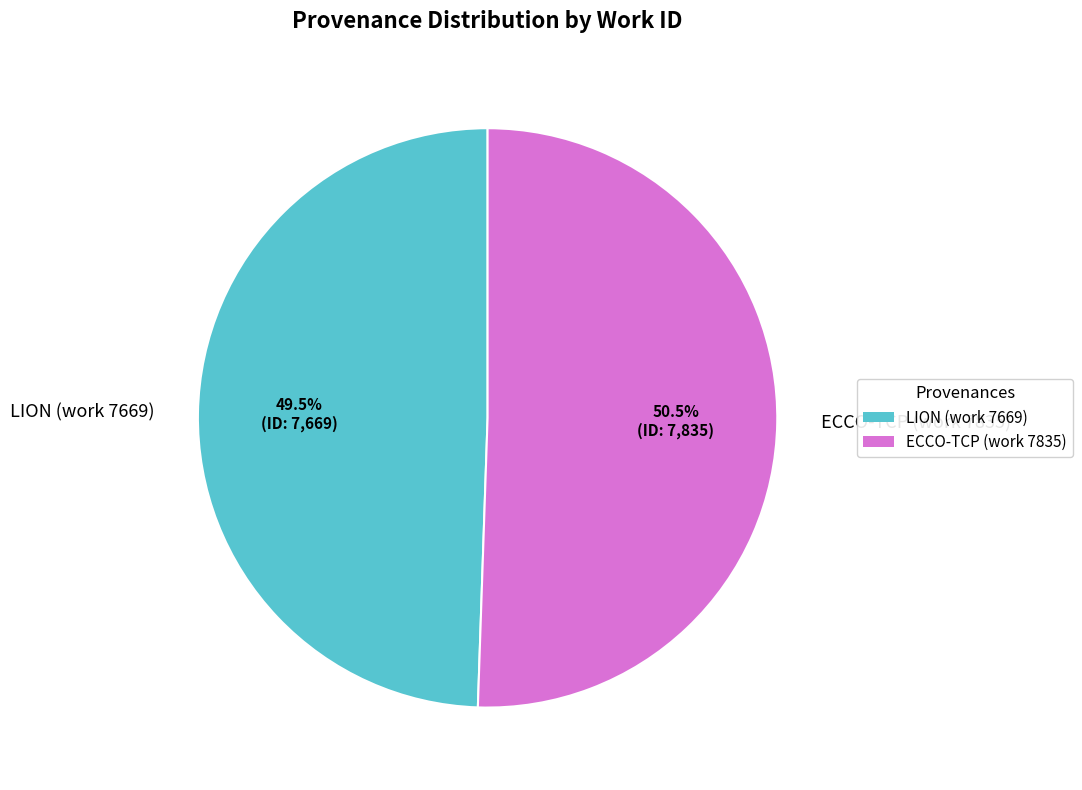

Is it true that LION (work 7669) is 63% of the pie?

False